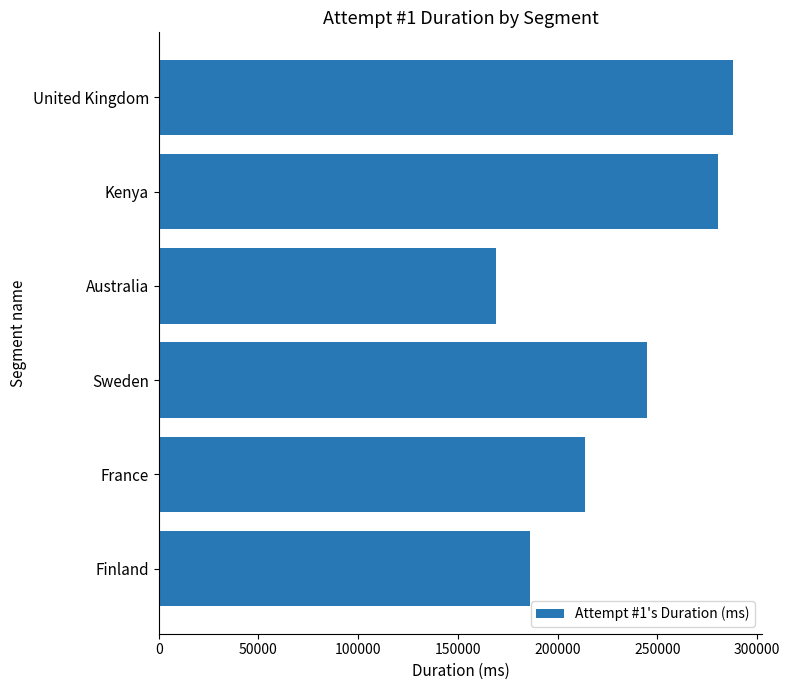

What is the difference between the maximum and minimum values?

118880